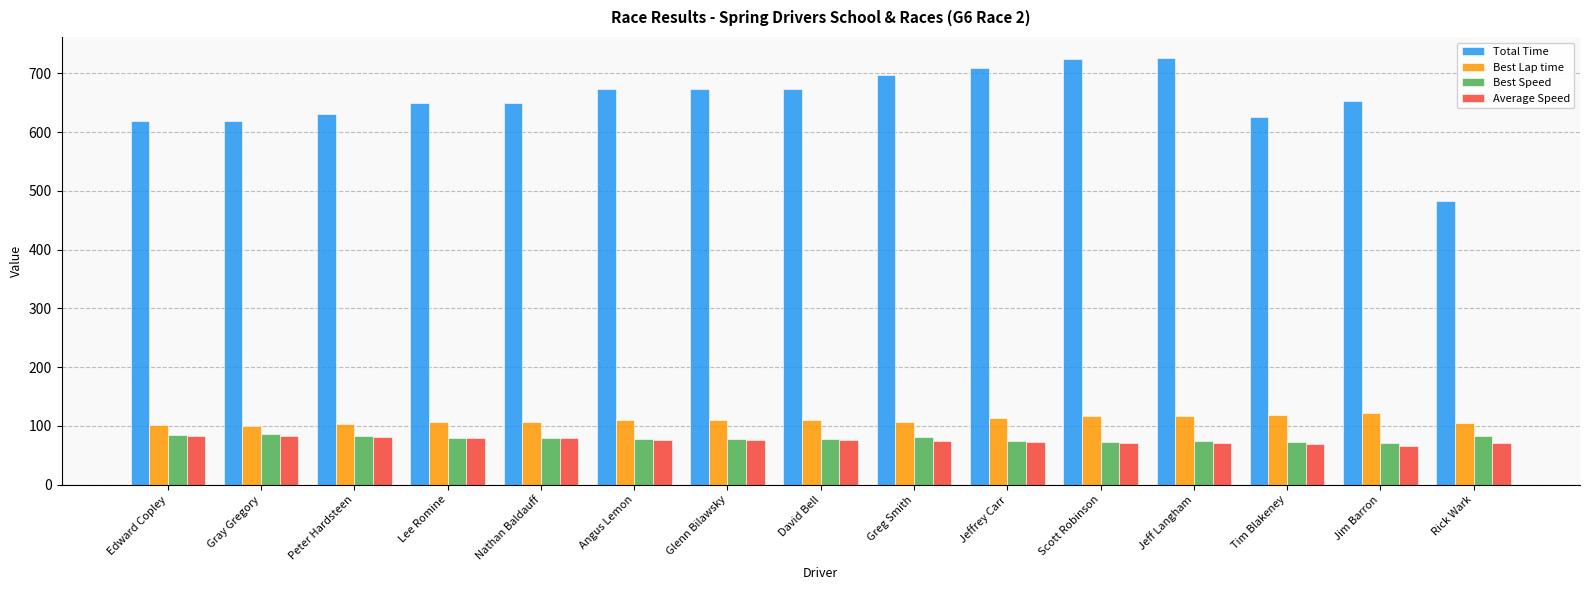

Which series has the largest range (max minus min)?

Total Time